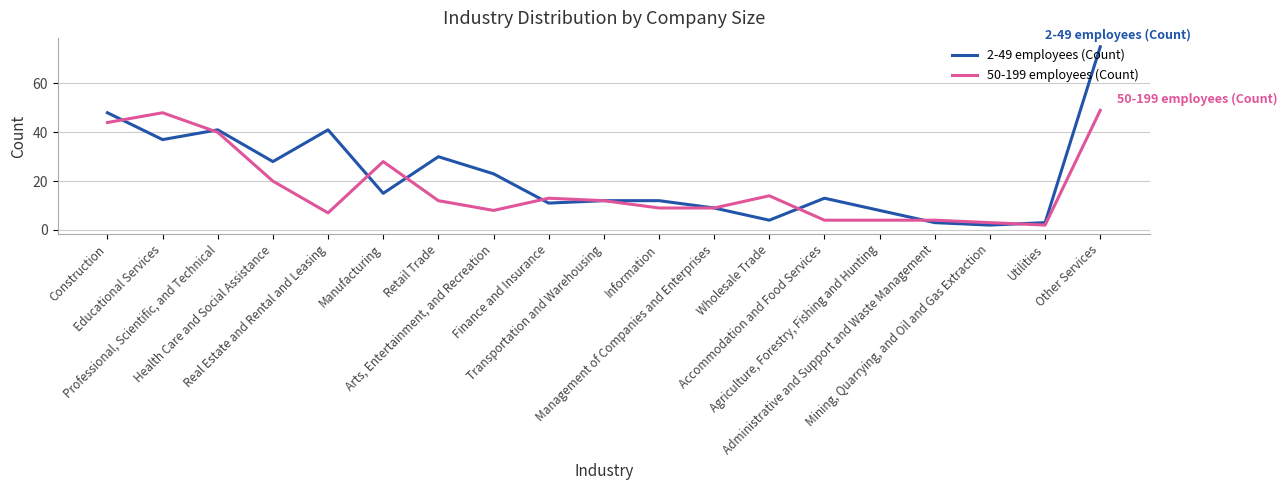

At Utilities, list the series in order from largest to smallest.

2-49 employees (Count), 50-199 employees (Count)